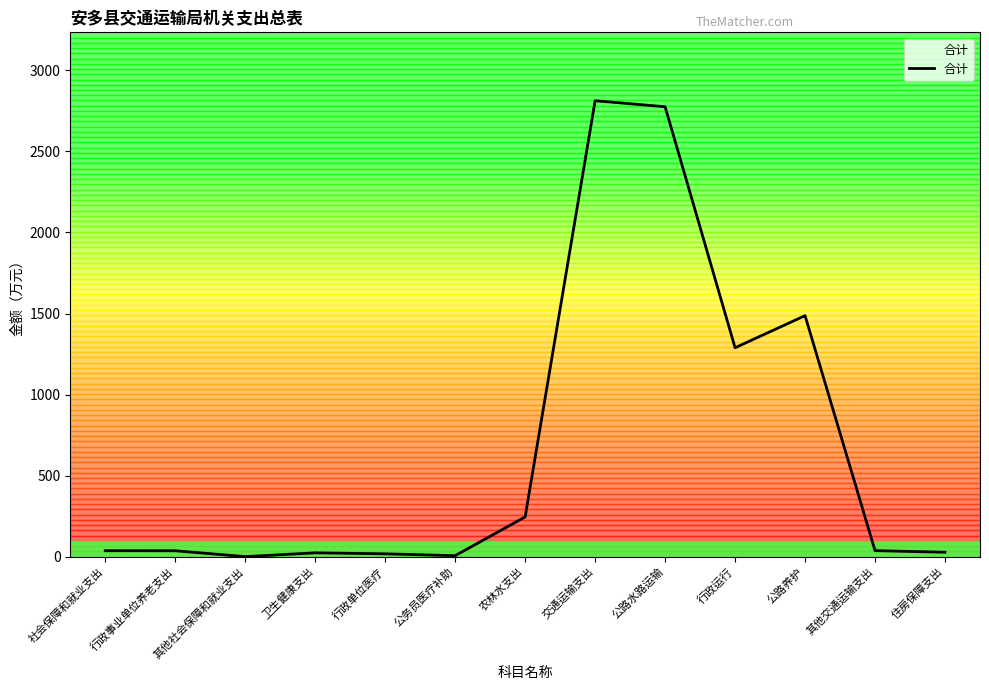

Which has a higher value, 行政运行 or 社会保障和就业支出?

行政运行